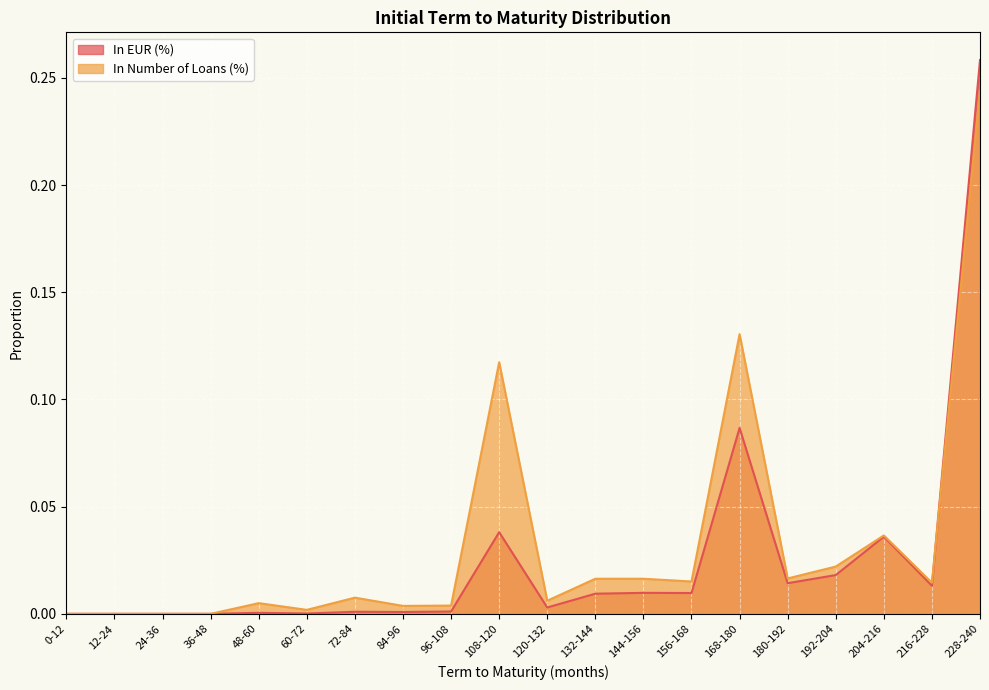

How many interior local peaks does the In EUR (%) series have?

6